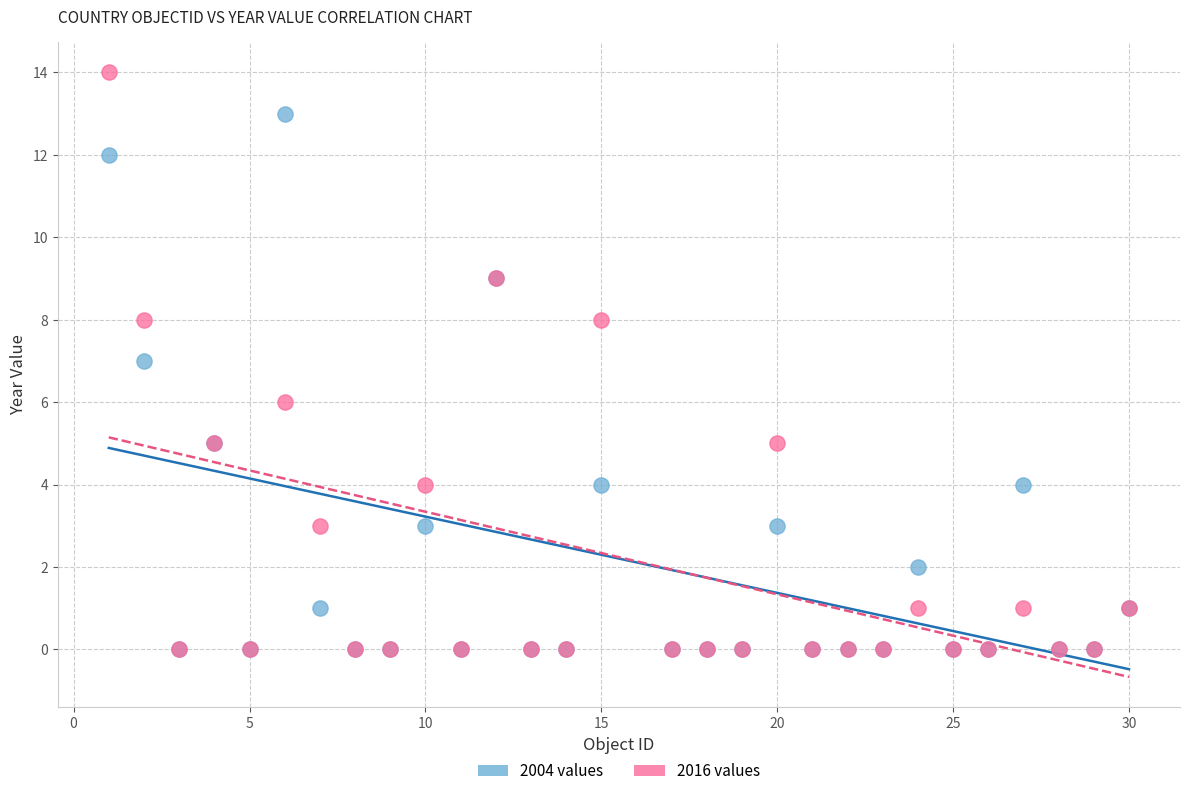

Which series has the largest Y range (max minus min)?

2016 values